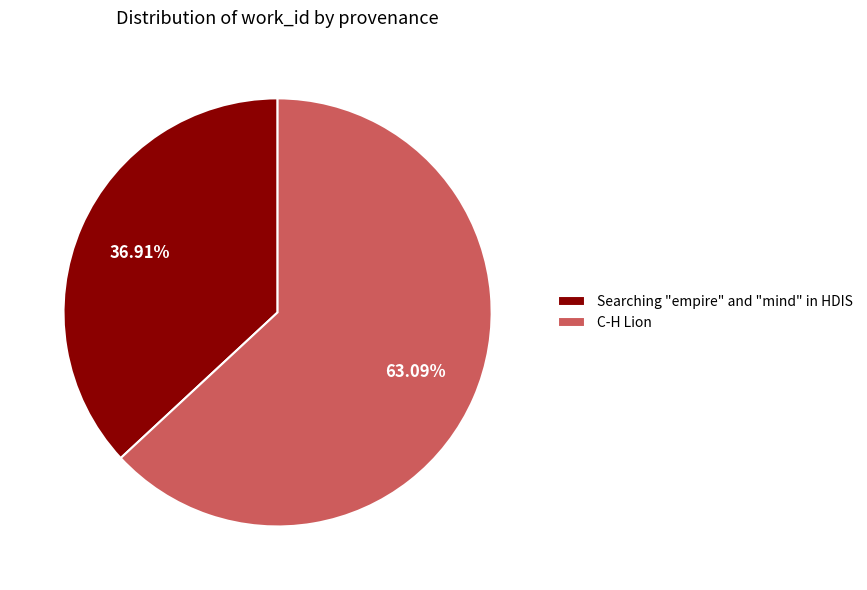

To the nearest percent, what is the difference between the largest and smallest slice percentages?

26%